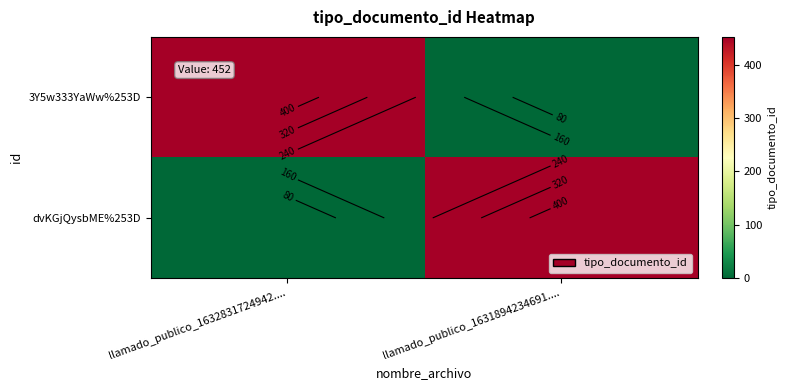

How many data points does each series have?

2